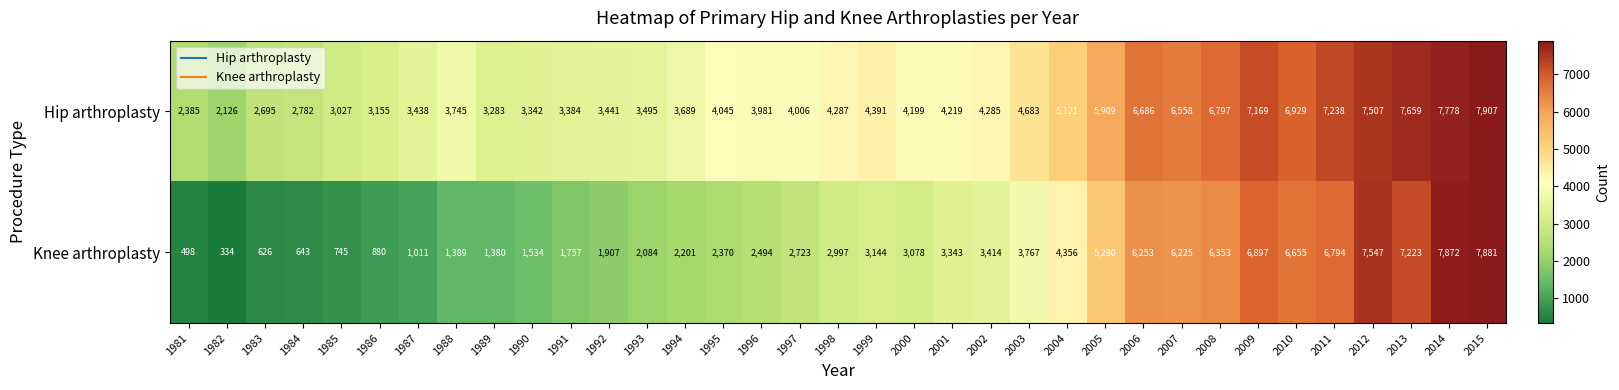

What is the total value across all series at 1989?

4663